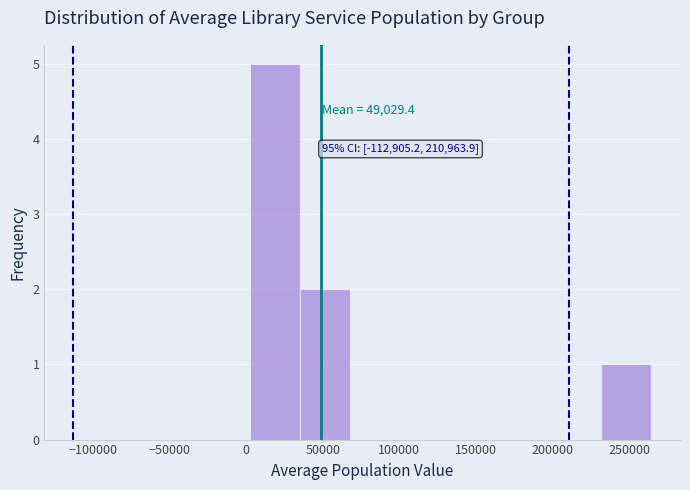

Which range on the x-axis has the tallest bar?

0 to 35000